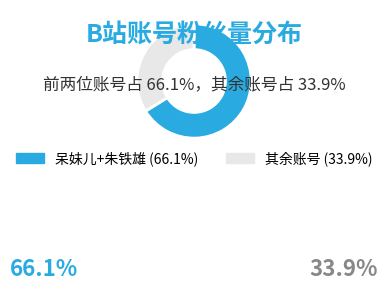

Does any single category account for the majority?

Yes